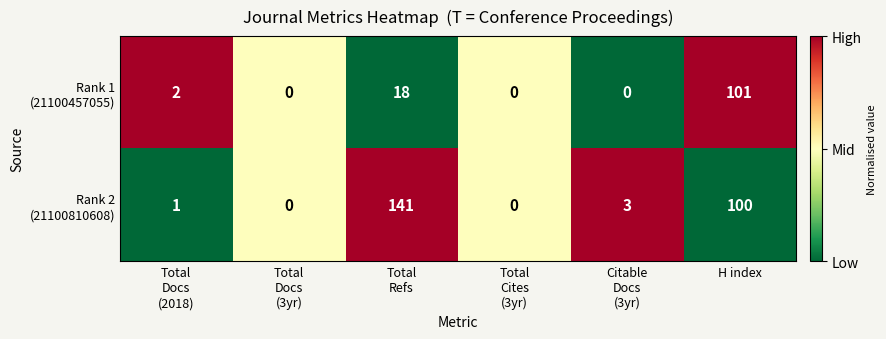

At which category is the sum across all series the highest?

H index